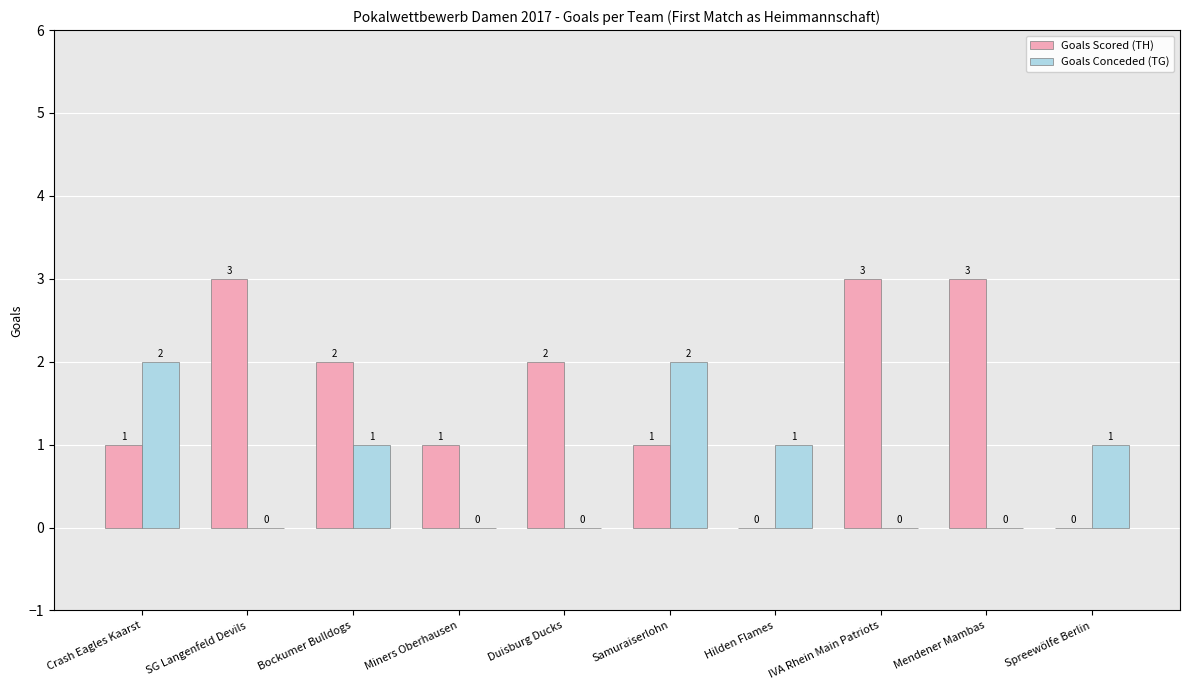

Which series has the largest range (max minus min)?

Goals Scored (TH)